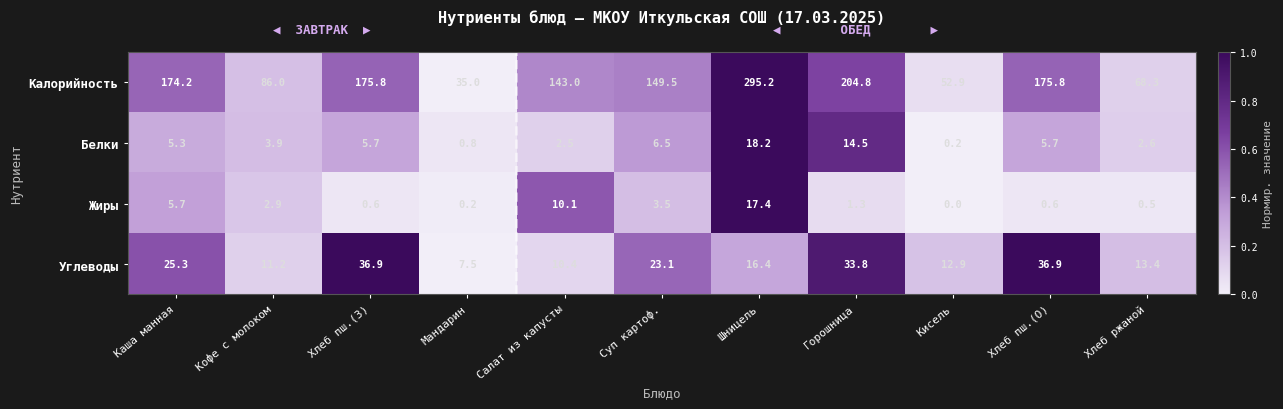

Which series changed the most between Каша манная and Горошница?

Калорийность